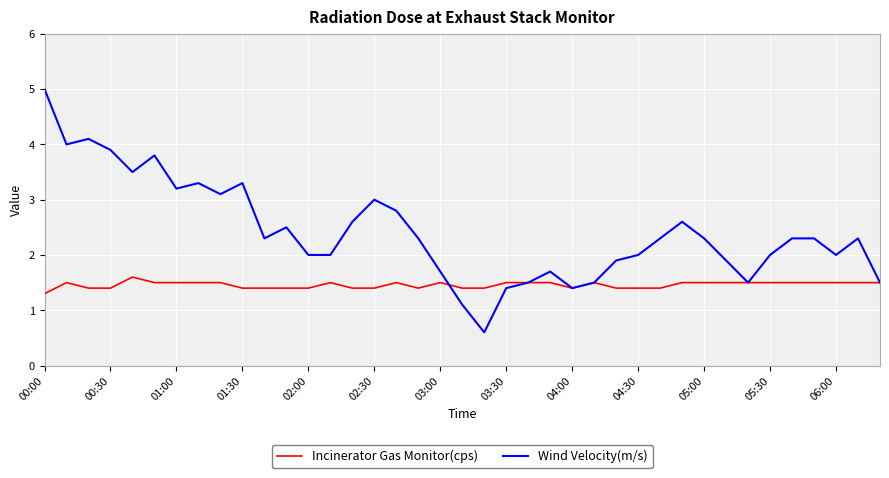

Which series has the widest spread of values?

Wind Velocity(m/s)